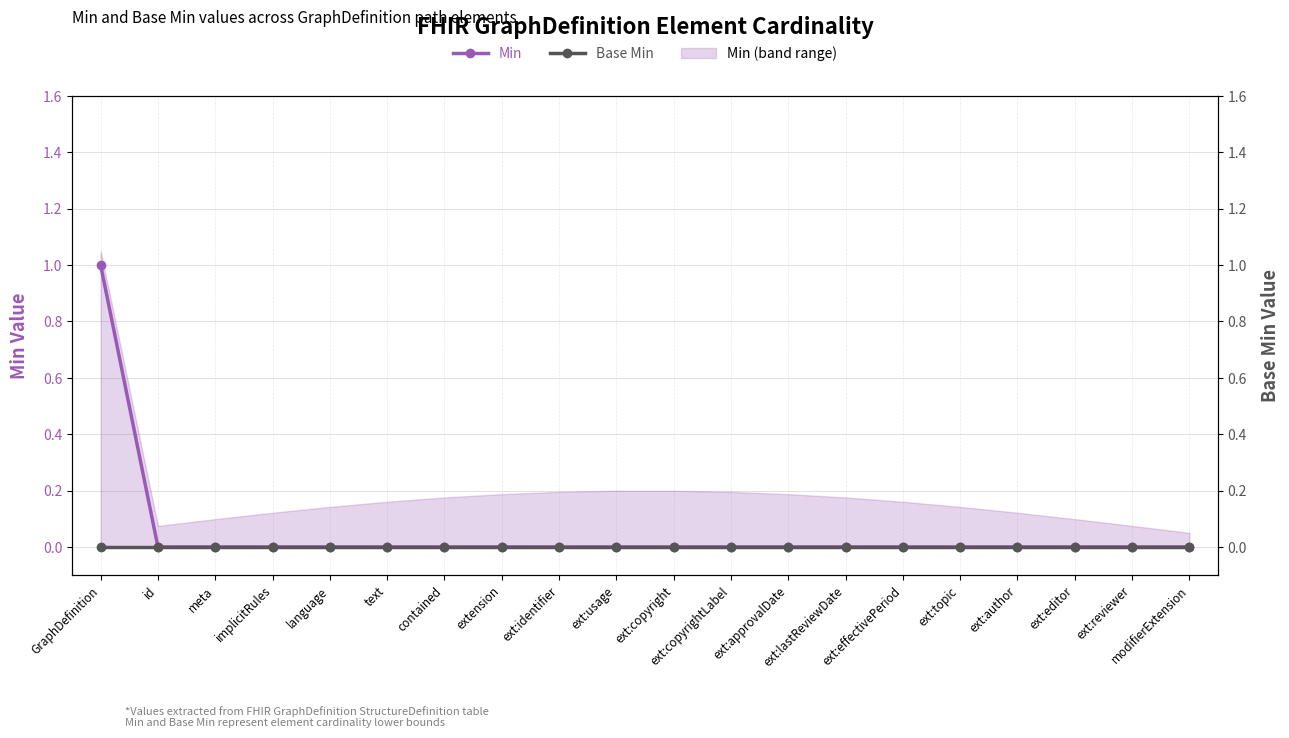

At which label is Min closest to 0?

id